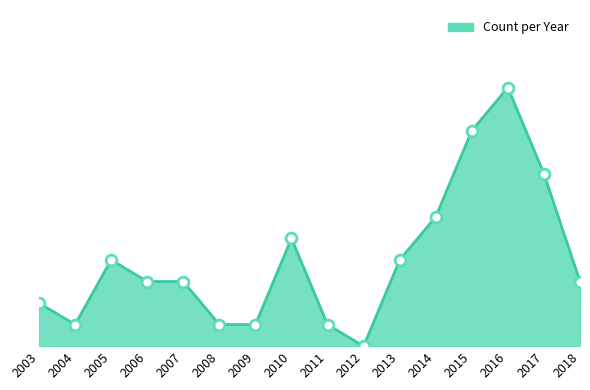

Approximately how many times larger is the value at 2005 compared to 2006?

1.3